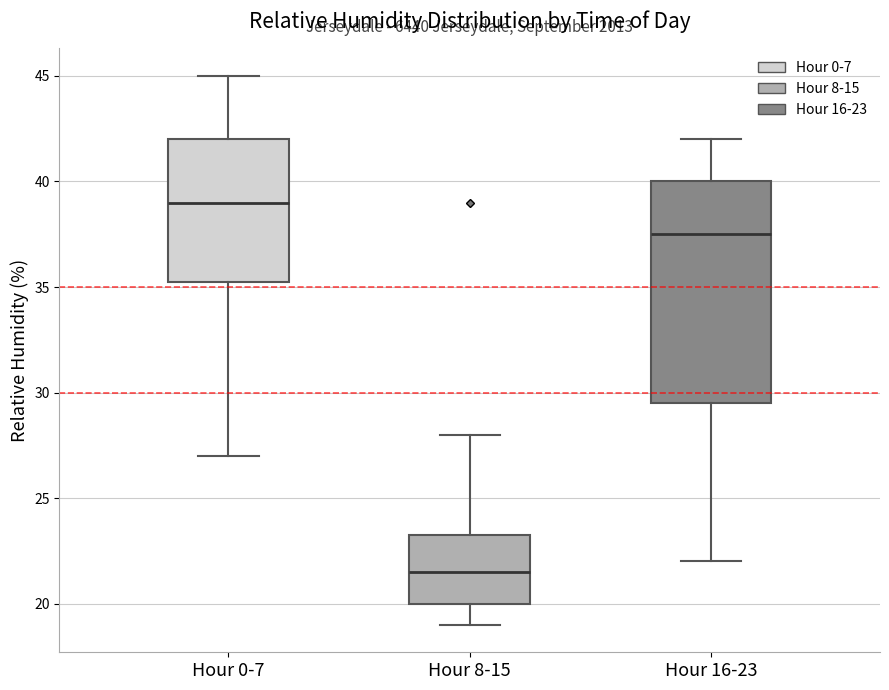

Where does the lower whisker of the box for Hour 8-15 end on the y-axis? The values are not printed on the chart, so give them approximately, as read against the axis.

19.0